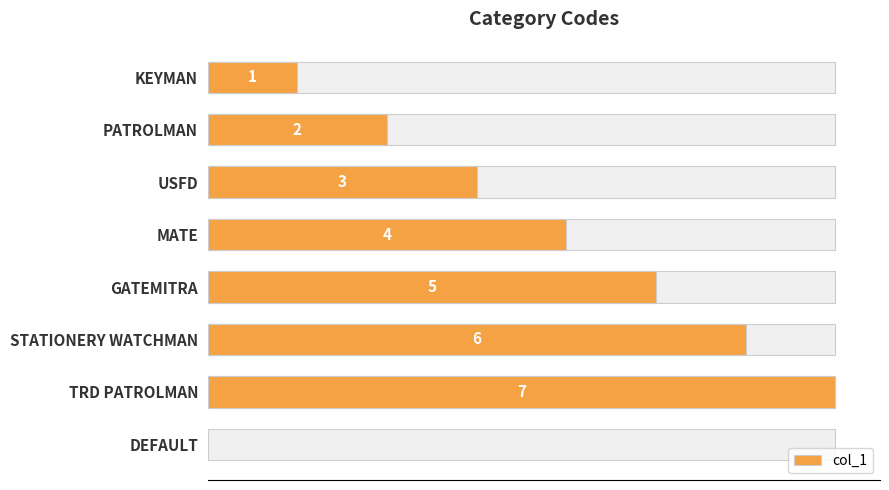

Reading left to right, extract all data points from this chart.

1	2	3	4	5	6	7	0